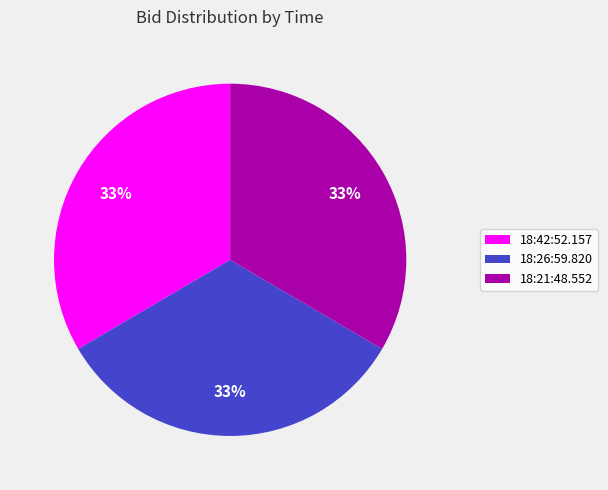

True or false: 18:21:48.552 accounts for 39% of the total.

False